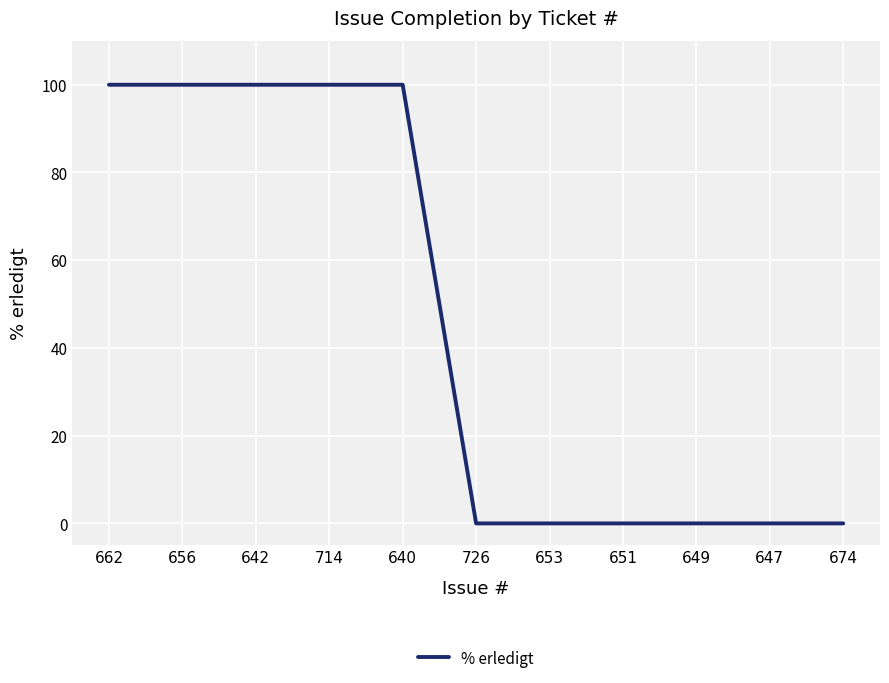

Is this an area chart (filled region under the line)?

No